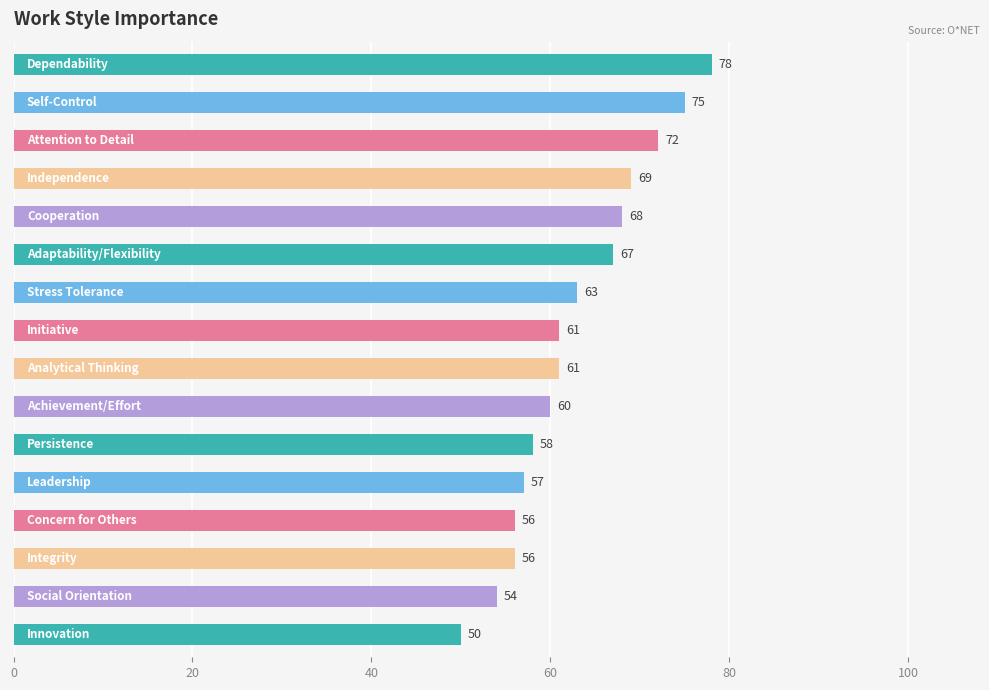

What is the greatest value displayed?

78